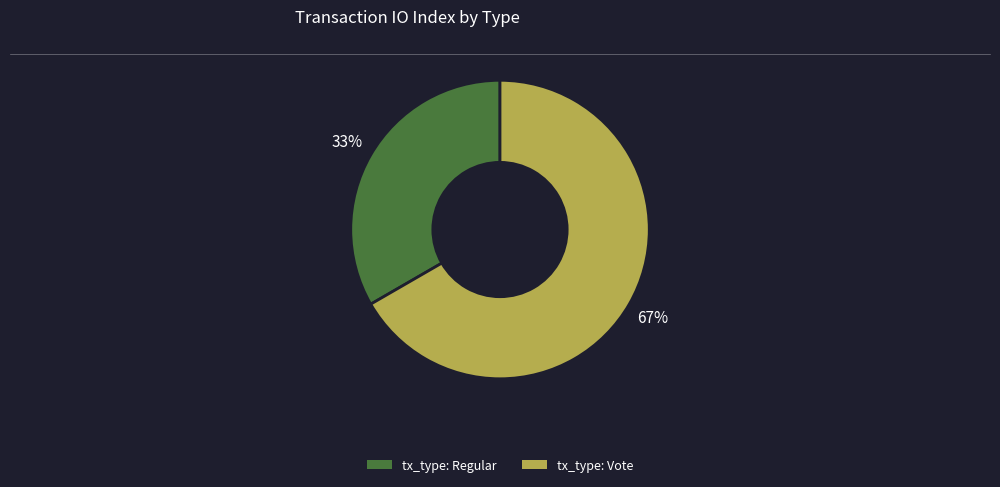

Do tx_type: Regular and tx_type: Vote together represent more than half of the pie?

Yes